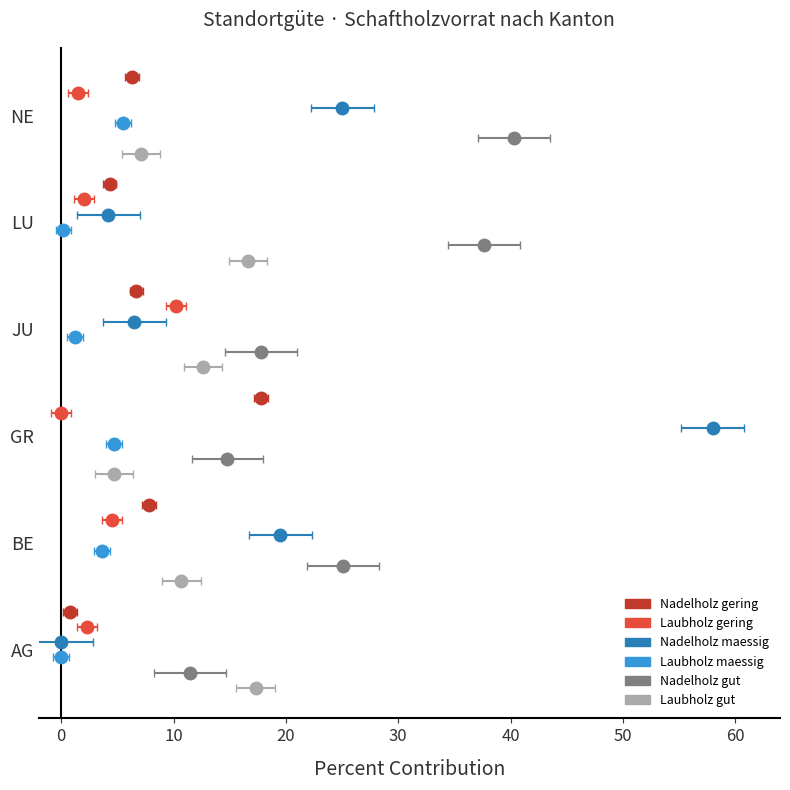

How many data points in Nadelholz maessig are above 19?

3